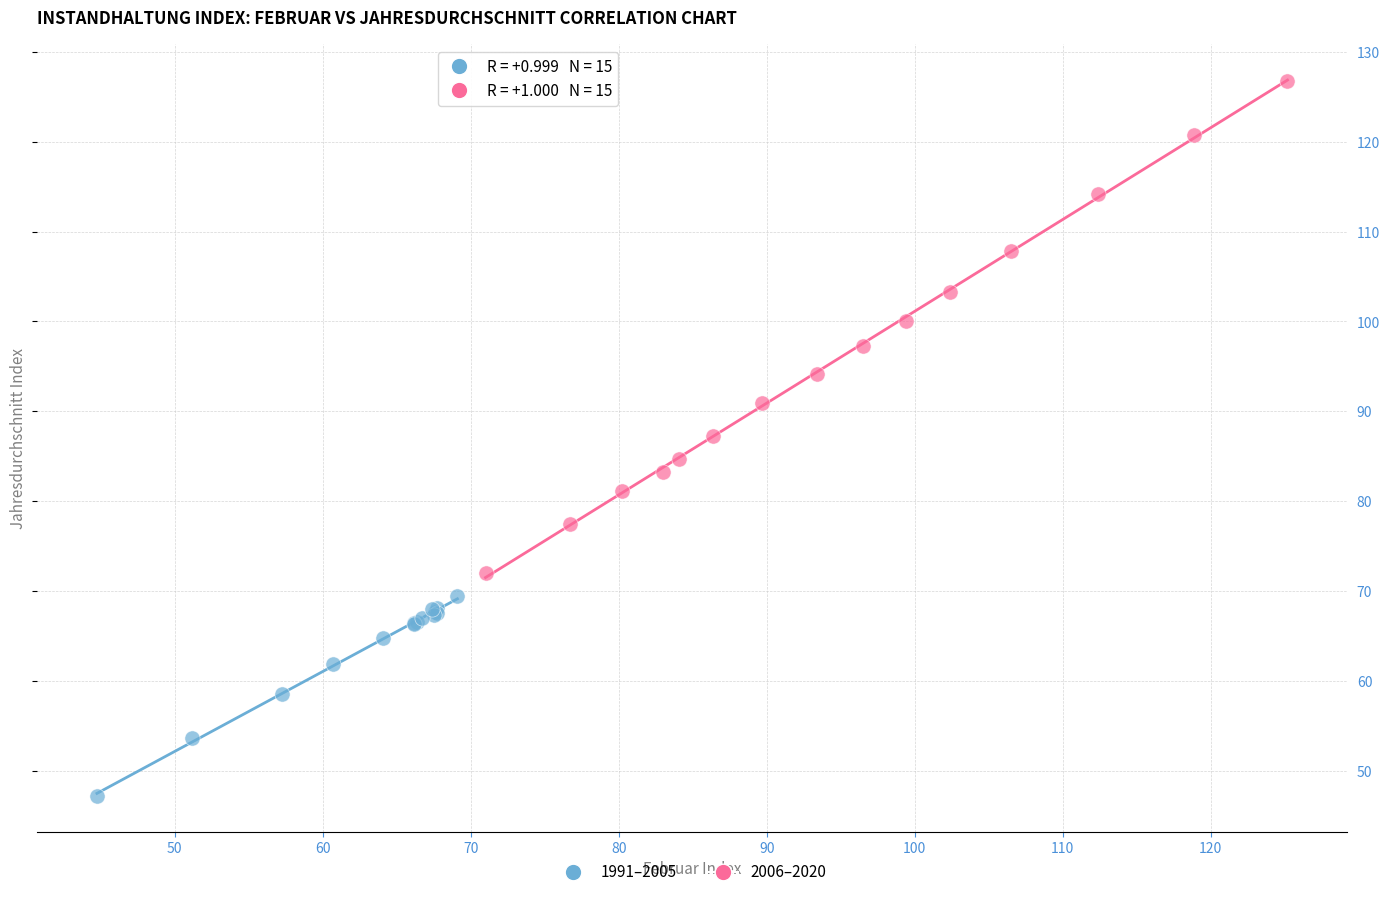

Which series has the largest Y range (max minus min)?

2006–2020